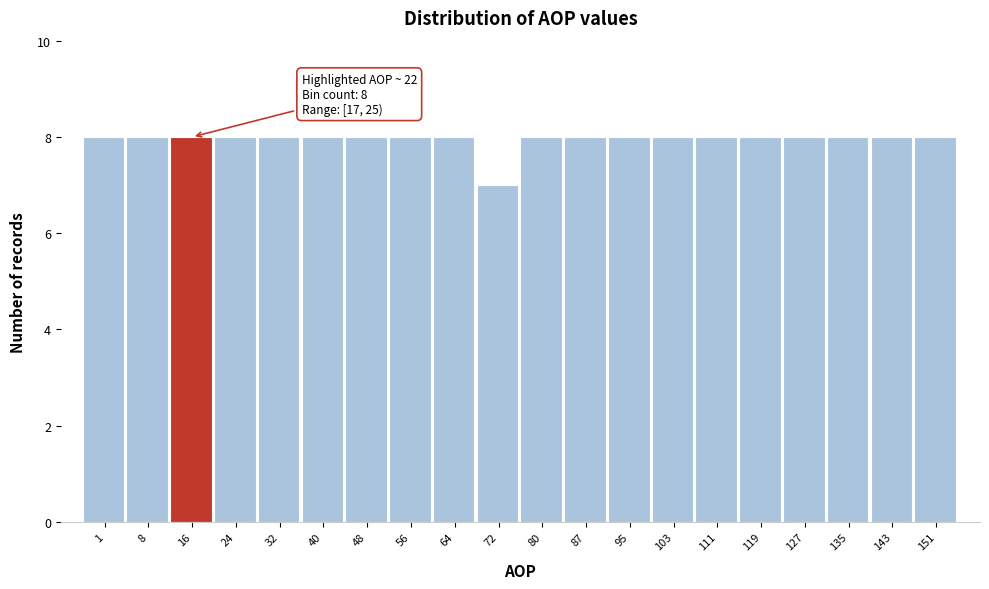

Reading left to right, what are all the values shown in this chart?

8	8	8	8	8	8	8	8	8	7	8	8	8	8	8	8	8	8	8	8